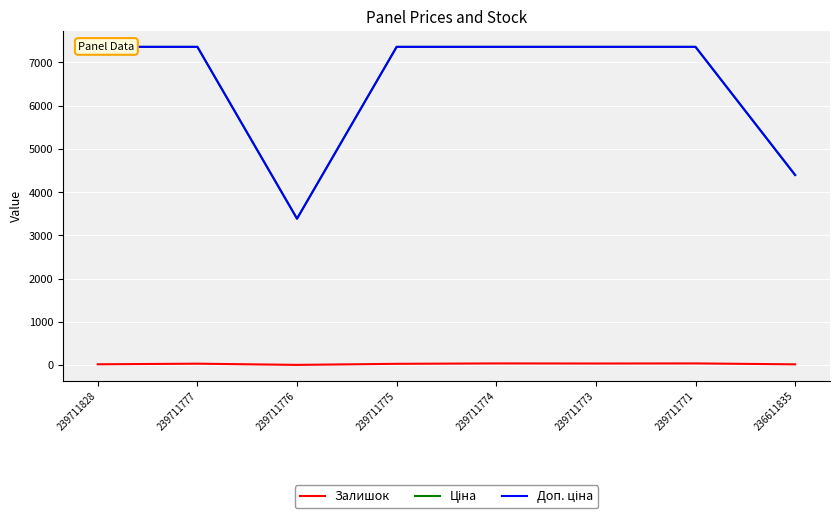

Reading right to left, transcribe all the data shown in this chart.

Залишок: 236611835=17.0	239711771=38.0	239711773=36.0	239711774=38.0	239711775=29.0	239711776=4.0	239711777=32.0	239711828=18.0
Ціна: 236611835=4396.0	239711771=7360.2	239711773=7360.2	239711774=7360.2	239711775=7360.2	239711776=3385.7	239711777=7360.2	239711828=7360.2
Доп. ціна: 236611835=4396.0	239711771=7360.2	239711773=7360.2	239711774=7360.2	239711775=7360.2	239711776=3386.0	239711777=7360.2	239711828=7360.2